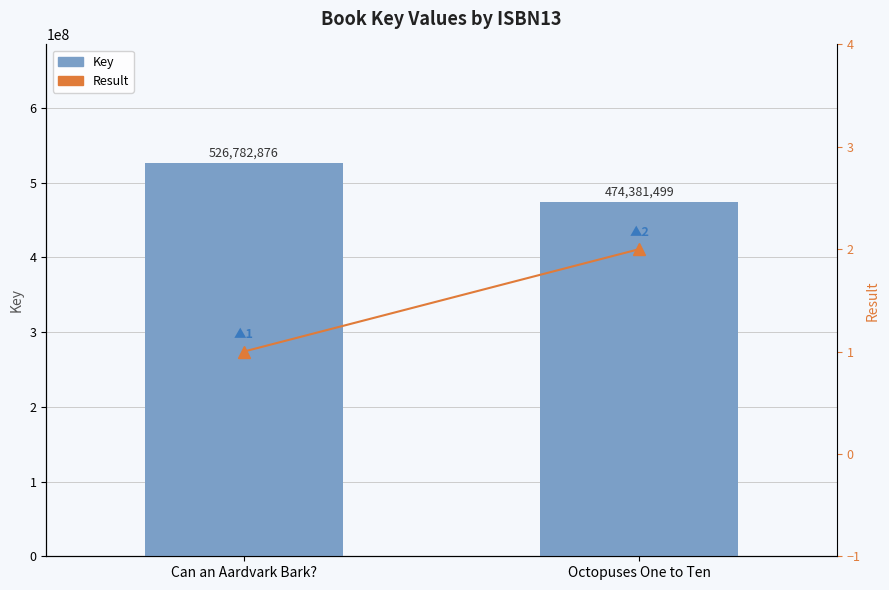

How many groups of bars are there?

2